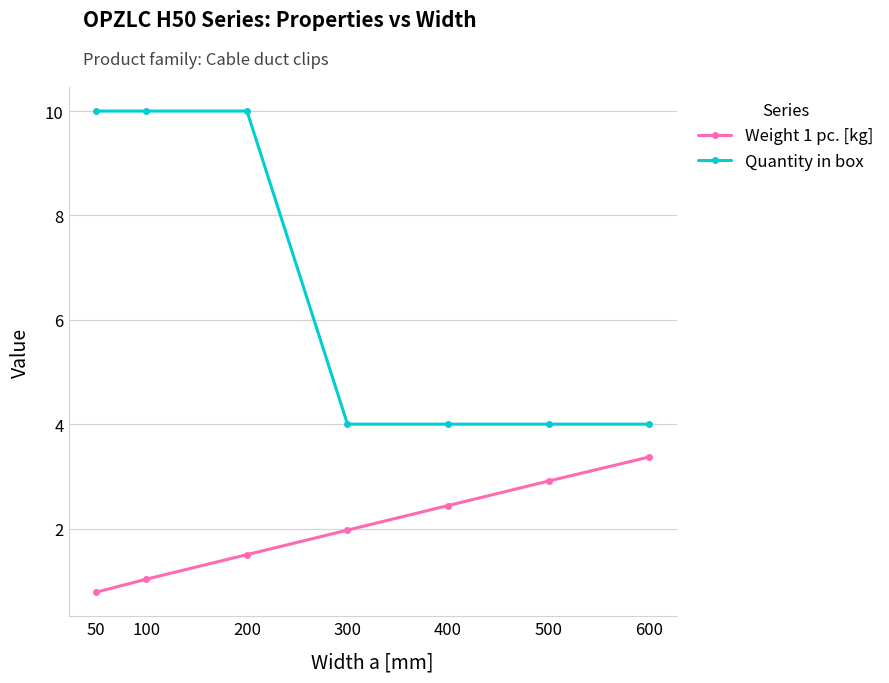

What is the maximum value shown in the chart?

10.0